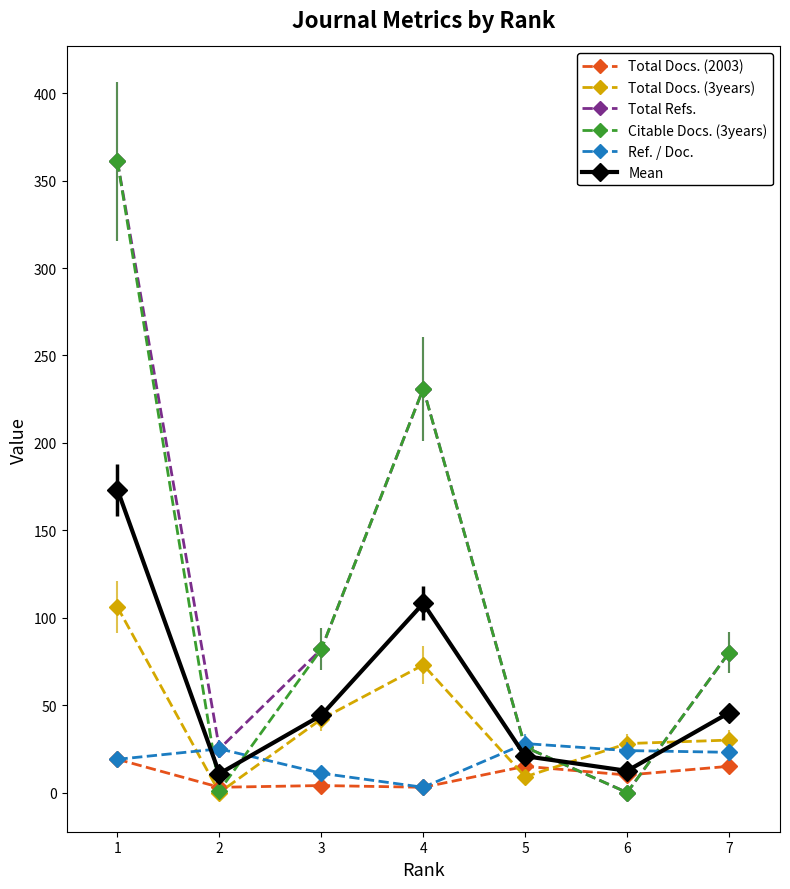

Is the value of Total Refs. at 2 greater than the value of Total Docs. (2003) at 3?

Yes